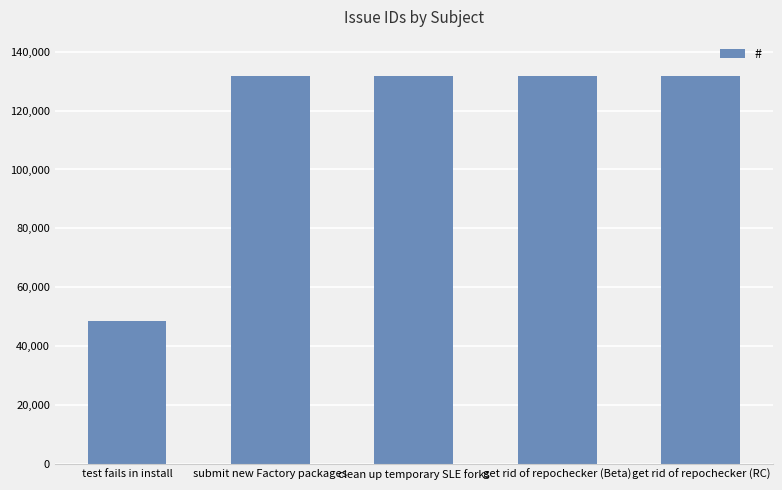

How many data points does each series have?

5